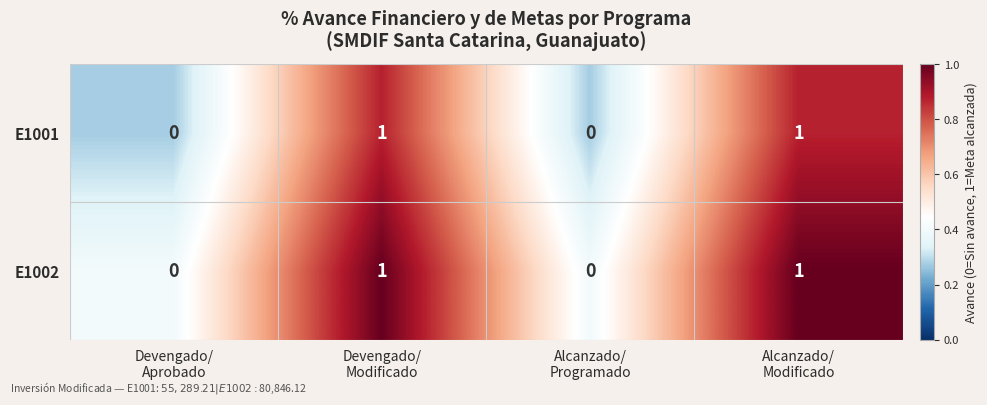

How many E1002 values are between 0 and 1?

4